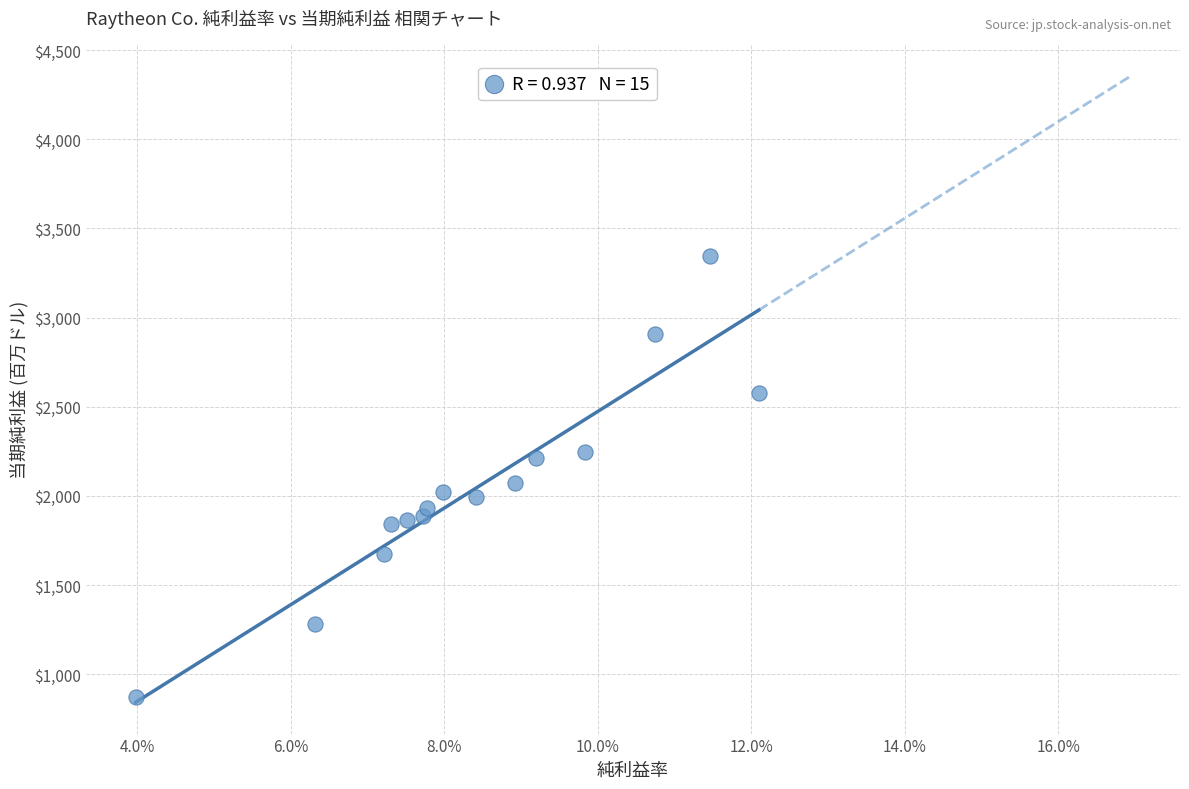

What is the range of Y values (max minus min)?

2472